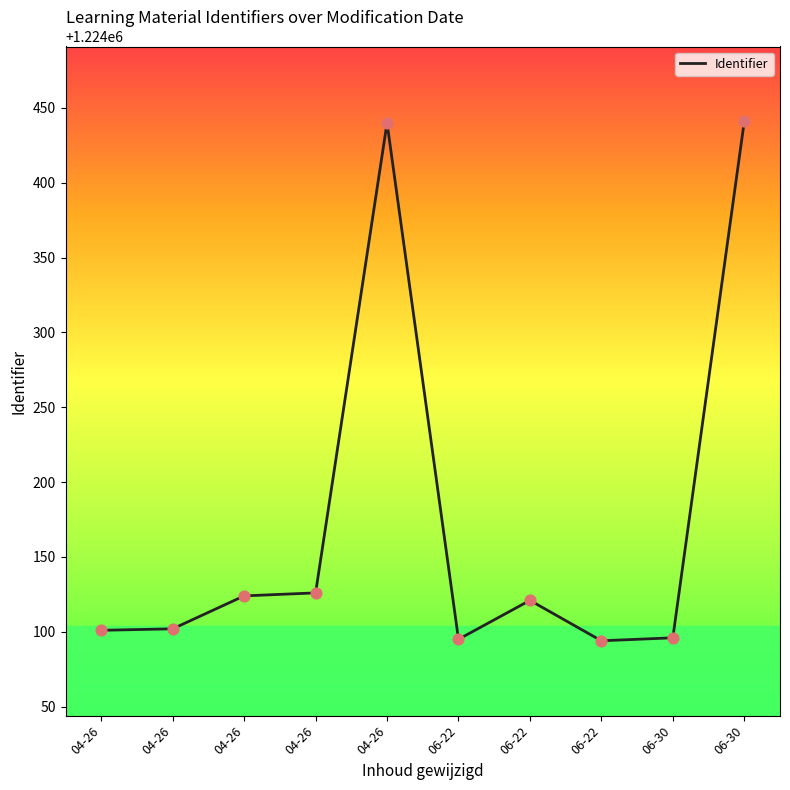

Is this an area chart (filled region under the line)?

No